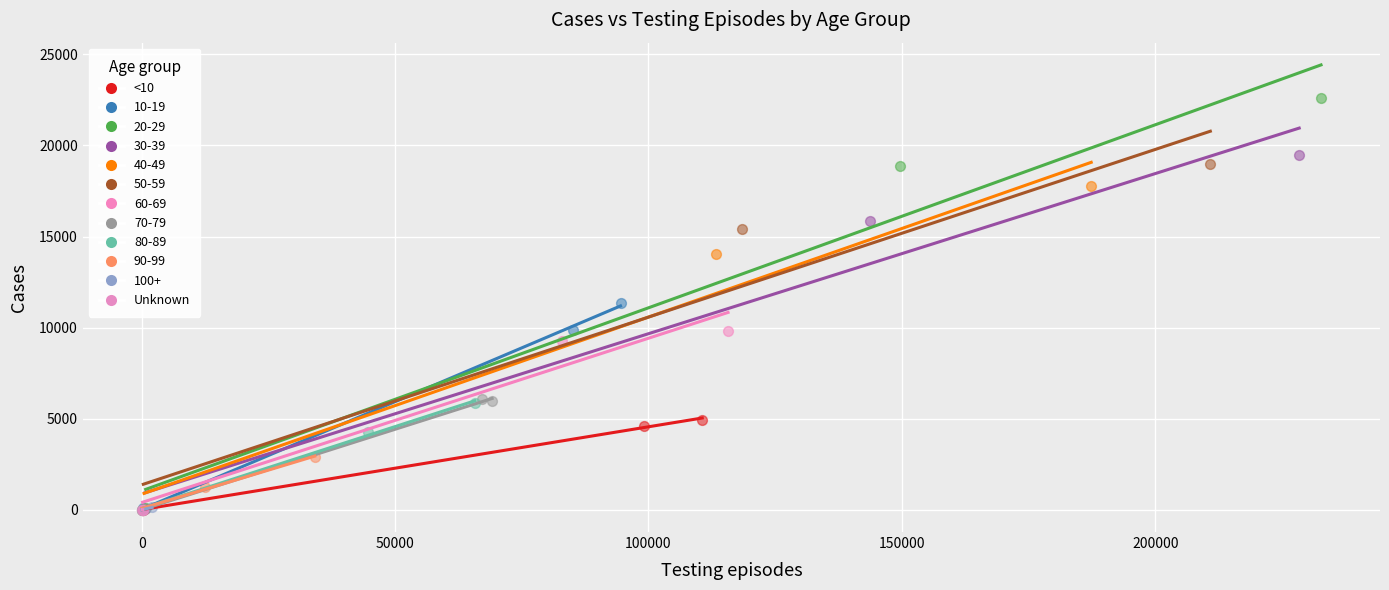

Which series contains the highest Y value?

20-29